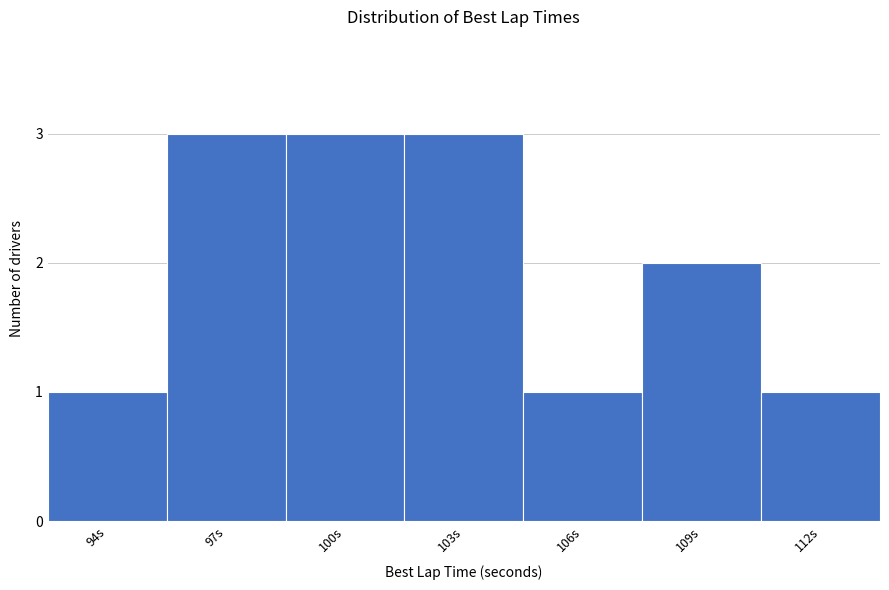

Reading right to left, list all the values displayed in this chart.

1	2	1	3	3	3	1